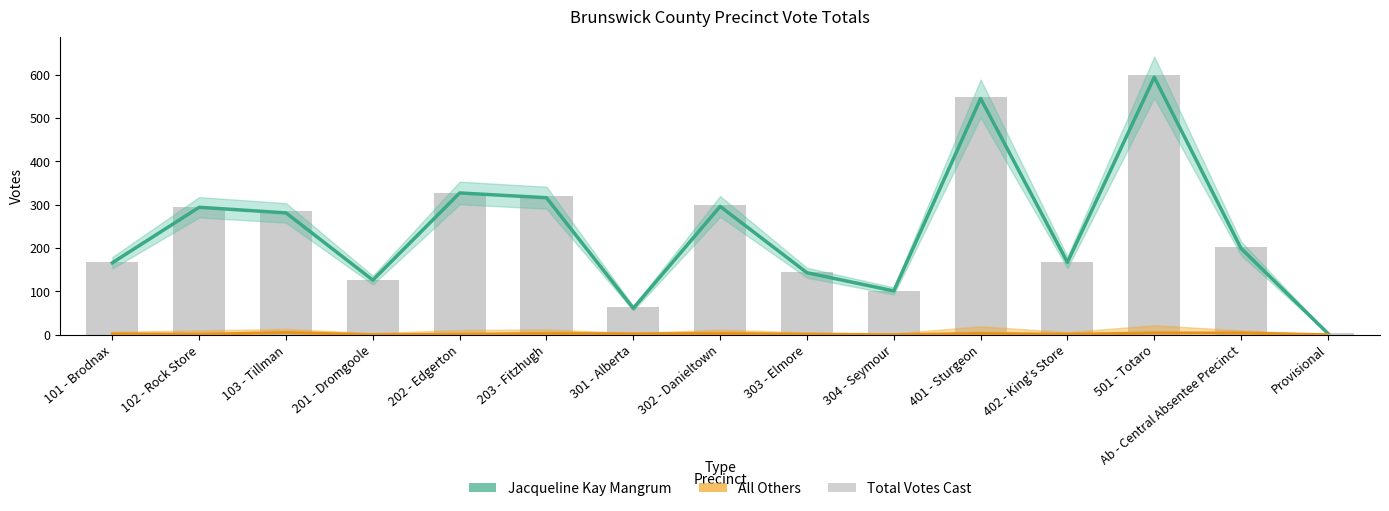

Count the number of categories in the chart.

15